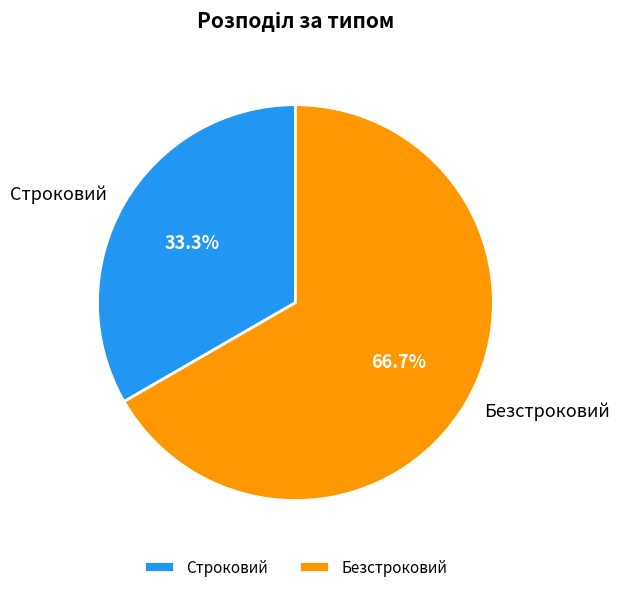

To the nearest percent, what is the difference between the largest and smallest slice percentages?

33%